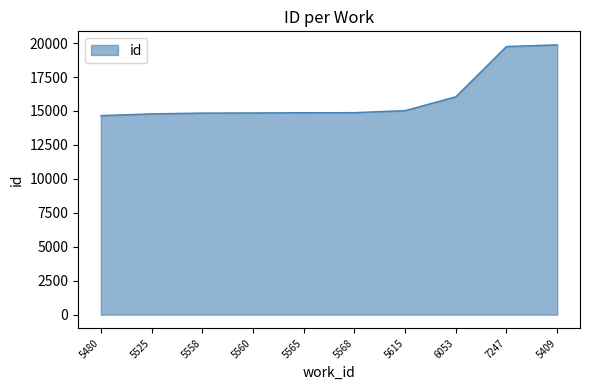

What is the sum of all values?

159586